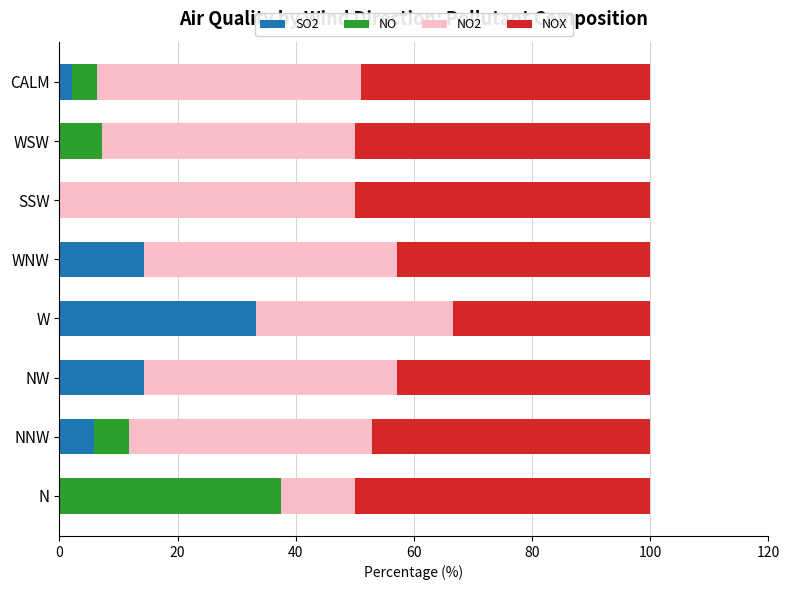

What is the maximum value for SO2?

33.3